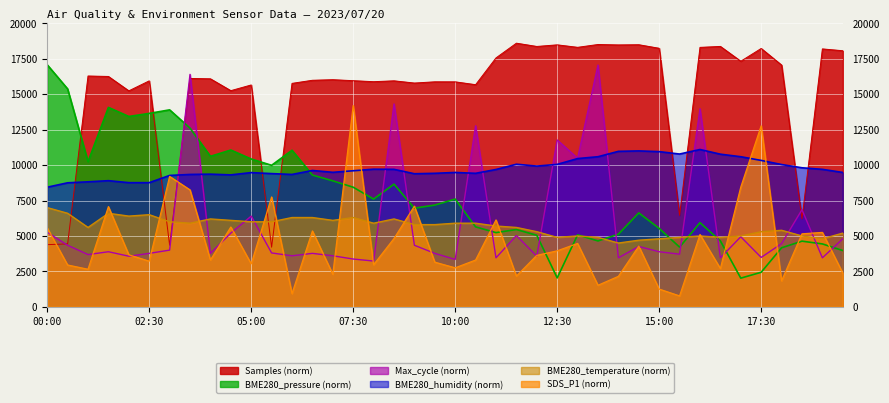

Which series has the largest range (max minus min)?

BME280_pressure (norm)